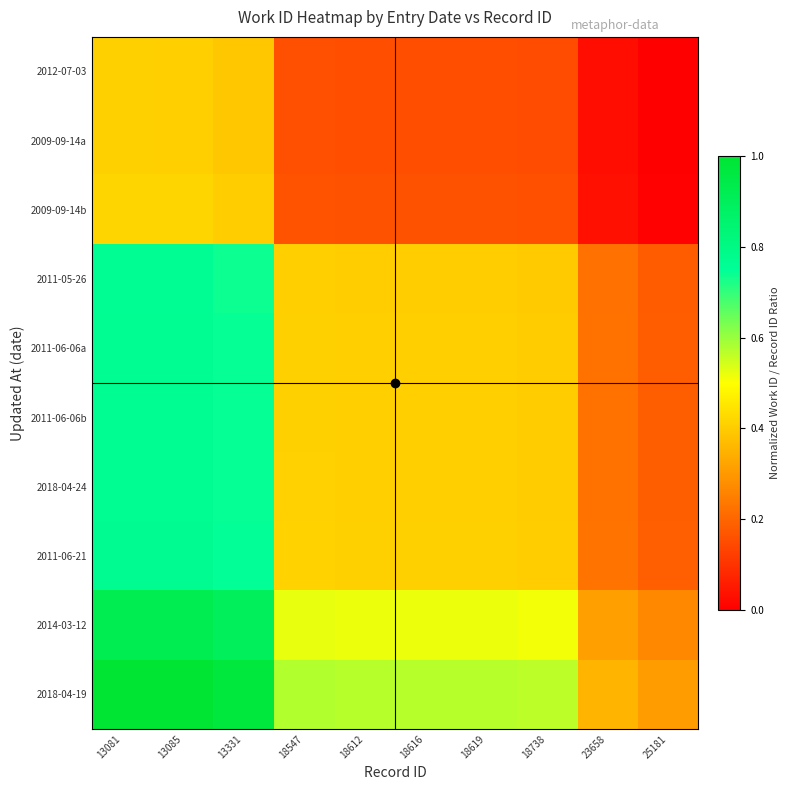

Reading left to right, extract all data points from this chart.

2012-07-03: 13081=0.4	13085=0.4	13331=0.4	18547=0.2	18612=0.2	18616=0.2	18619=0.2	18738=0.2	23658=0.0	25181=0.0
2009-09-14a: 13081=0.4	13085=0.4	13331=0.4	18547=0.2	18612=0.2	18616=0.2	18619=0.2	18738=0.2	23658=0.0	25181=0.0
2009-09-14b: 13081=0.4	13085=0.4	13331=0.4	18547=0.2	18612=0.2	18616=0.2	18619=0.2	18738=0.2	23658=0.0	25181=0.0
2011-05-26: 13081=0.8	13085=0.8	13331=0.7	18547=0.4	18612=0.4	18616=0.4	18619=0.4	18738=0.4	23658=0.2	25181=0.2
2011-06-06a: 13081=0.8	13085=0.8	13331=0.7	18547=0.4	18612=0.4	18616=0.4	18619=0.4	18738=0.4	23658=0.2	25181=0.2
2011-06-06b: 13081=0.8	13085=0.8	13331=0.7	18547=0.4	18612=0.4	18616=0.4	18619=0.4	18738=0.4	23658=0.2	25181=0.2
2018-04-24: 13081=0.8	13085=0.8	13331=0.7	18547=0.4	18612=0.4	18616=0.4	18619=0.4	18738=0.4	23658=0.2	25181=0.2
2011-06-21: 13081=0.8	13085=0.8	13331=0.7	18547=0.4	18612=0.4	18616=0.4	18619=0.4	18738=0.4	23658=0.2	25181=0.2
2014-03-12: 13081=0.9	13085=0.9	13331=0.9	18547=0.5	18612=0.5	18616=0.5	18619=0.5	18738=0.5	23658=0.3	25181=0.3
2018-04-19: 13081=1.0	13085=1.0	13331=1.0	18547=0.6	18612=0.6	18616=0.6	18619=0.6	18738=0.6	23658=0.4	25181=0.3